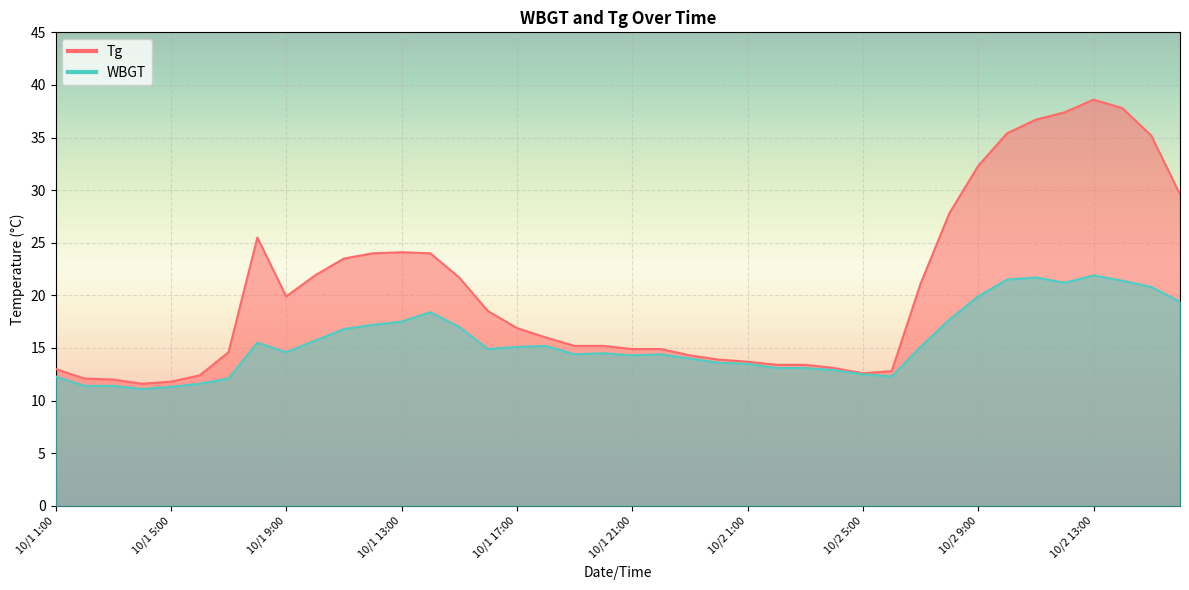

How many lines are shown in the chart?

2